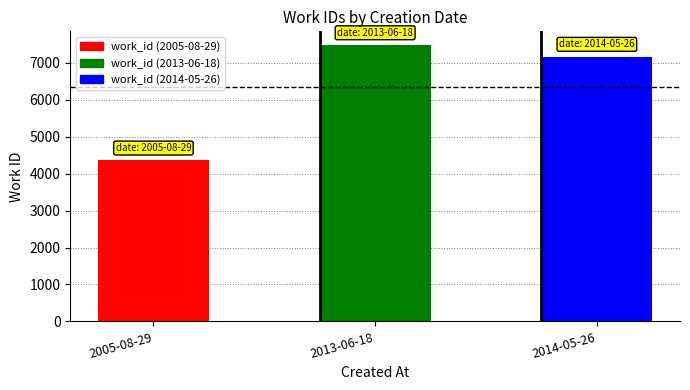

Rank the categories by value from highest to lowest.

2013-06-18, 2014-05-26, 2005-08-29